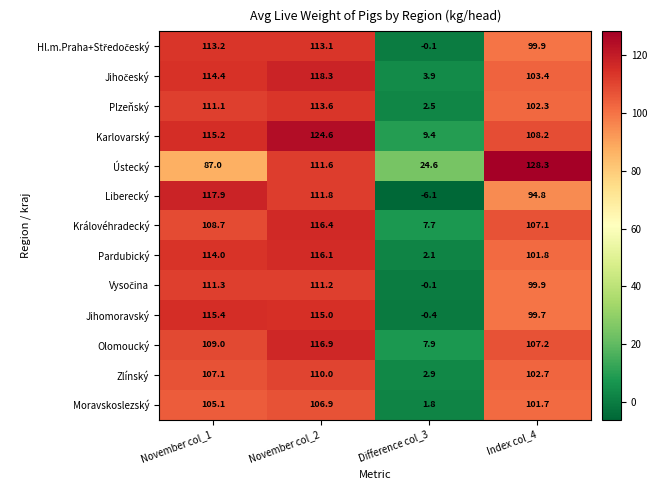

What is the smallest value displayed?

-6.1